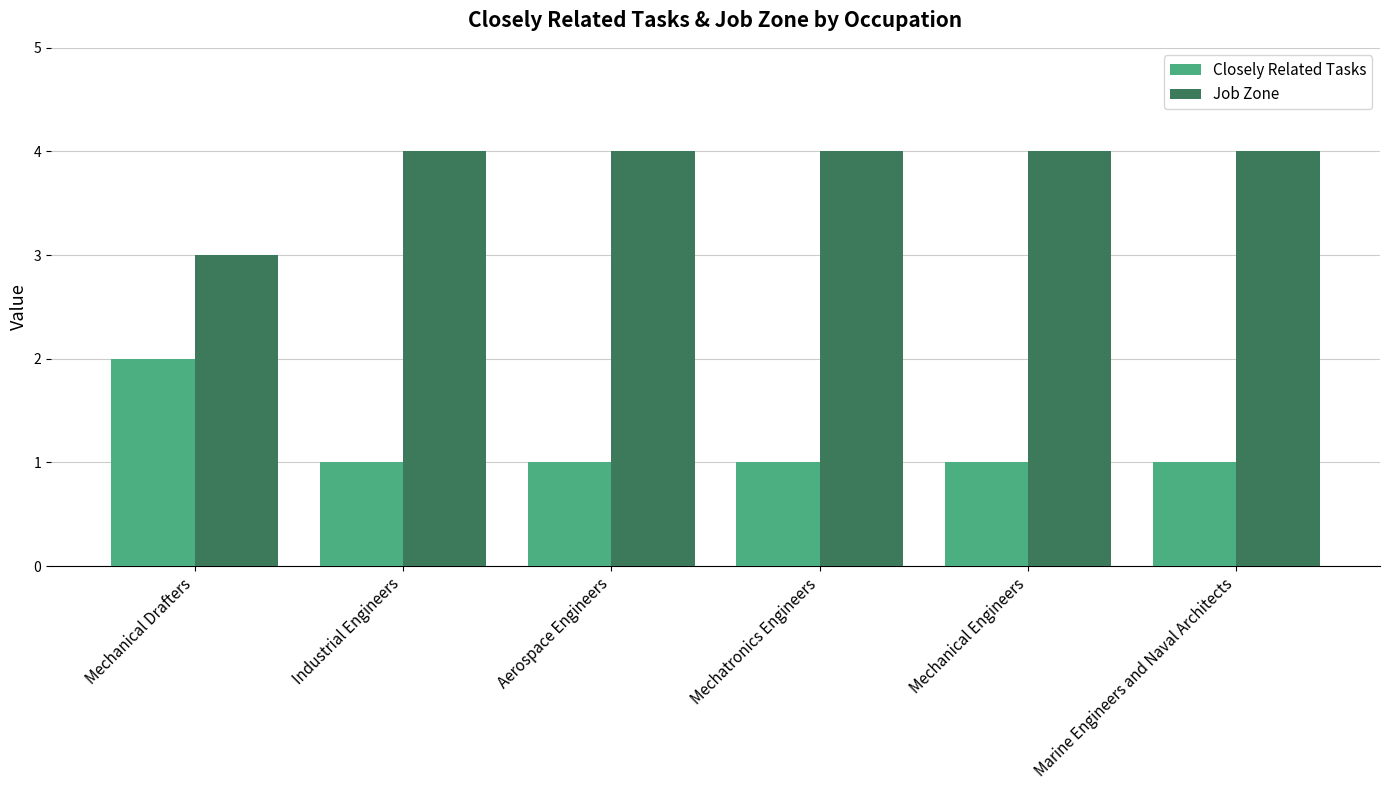

List the series in order of their overall mean, lowest first.

Closely Related Tasks, Job Zone